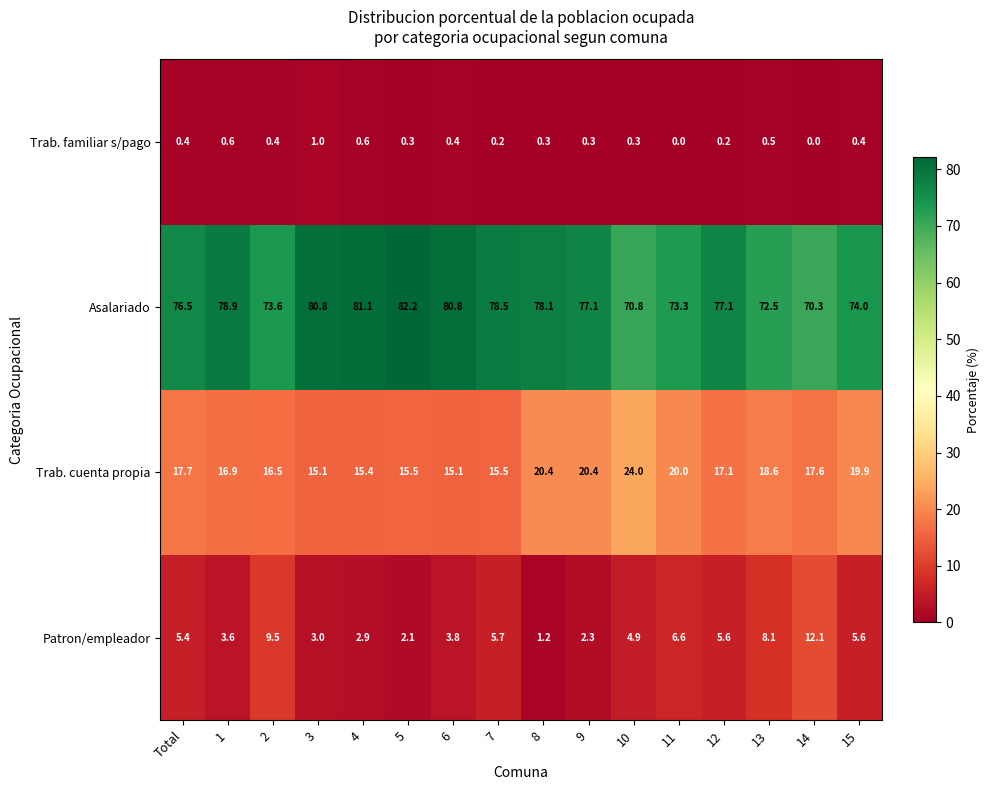

At 6, list the series in order from smallest to largest.

Trab. familiar s/pago, Patron/empleador, Trab. cuenta propia, Asalariado